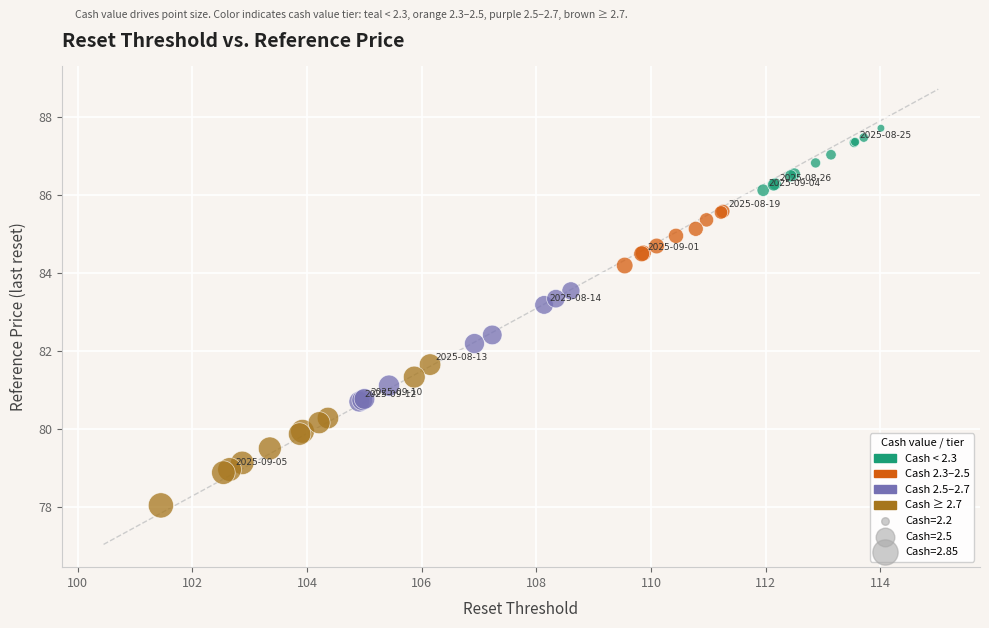

What Y value in the scatter plot is closest to 82?

82.2